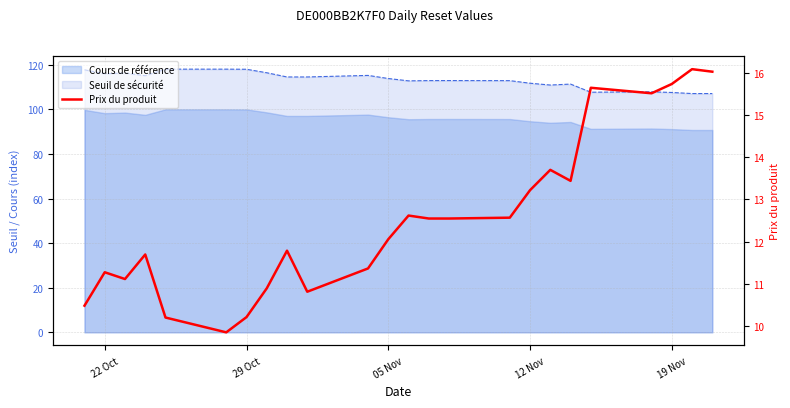

What is the difference between the maximum and minimum values?

6.2